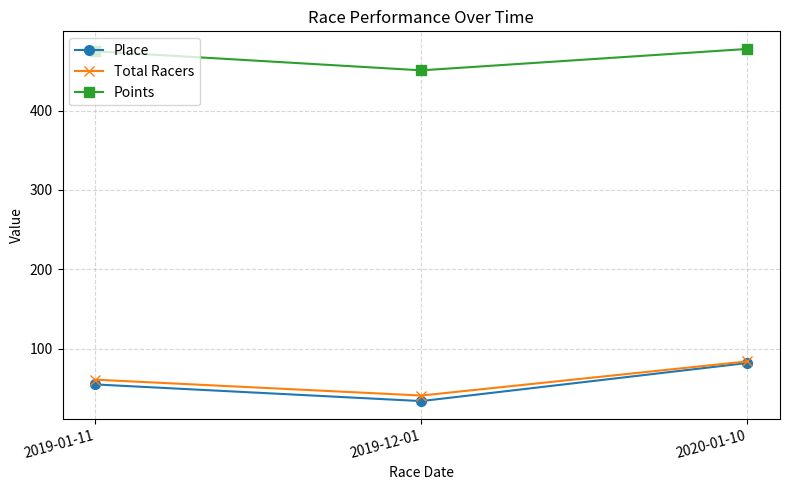

Is the value of Place at 2019-12-01 greater than the value of Points at 2019-01-11?

No